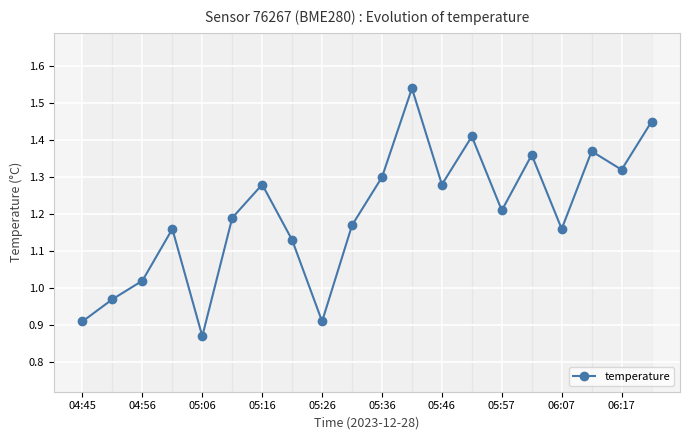

How many points are lower than both their immediate neighbors (excluding endpoints)?

6